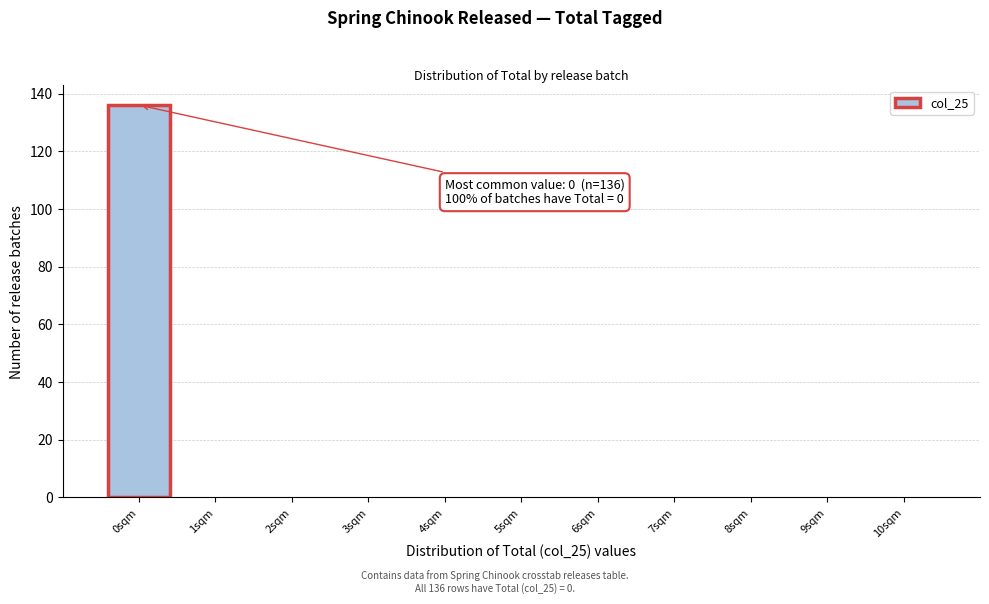

Which range on the x-axis has the tallest bar?

-0.5 to 0.5